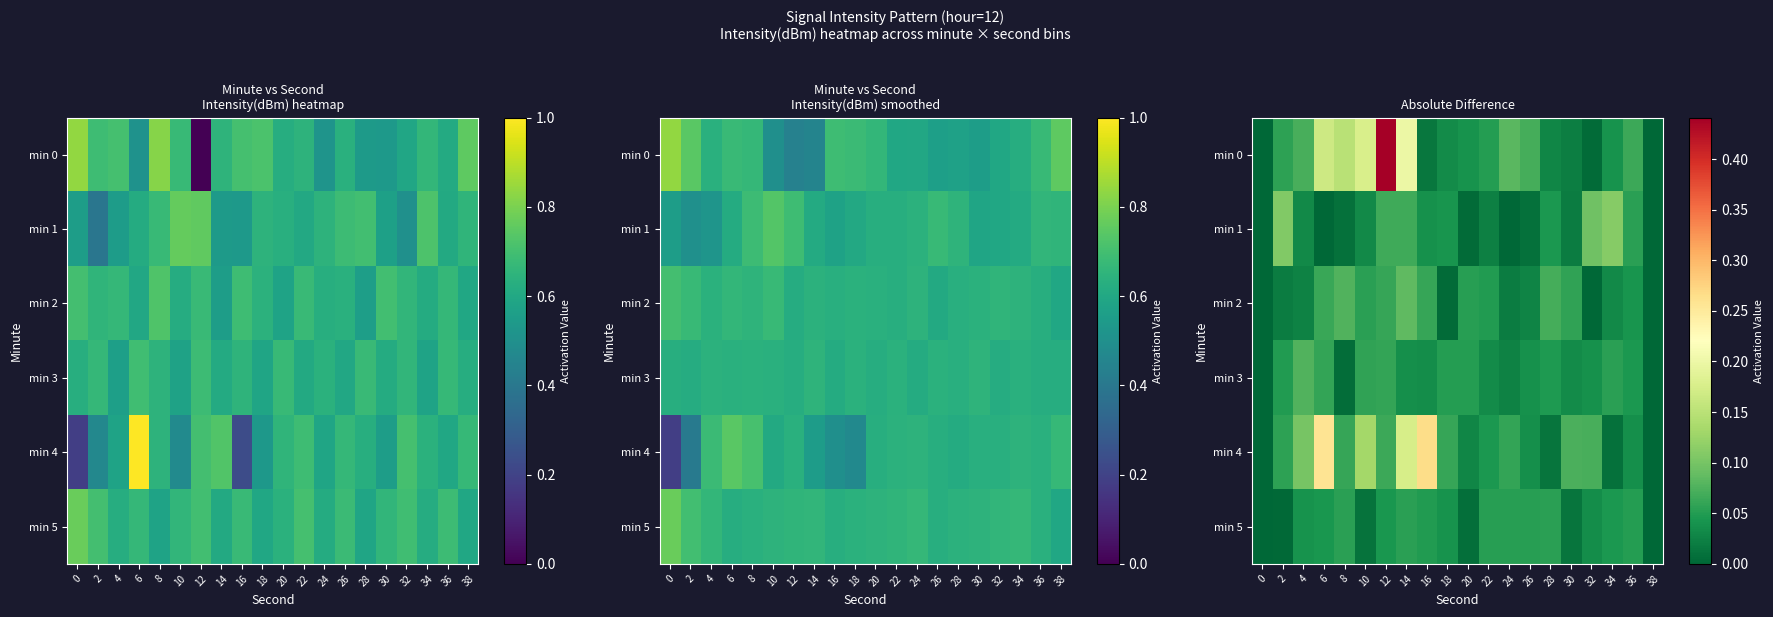

The min 2 series shows 0.1 at 28. True or false?

True